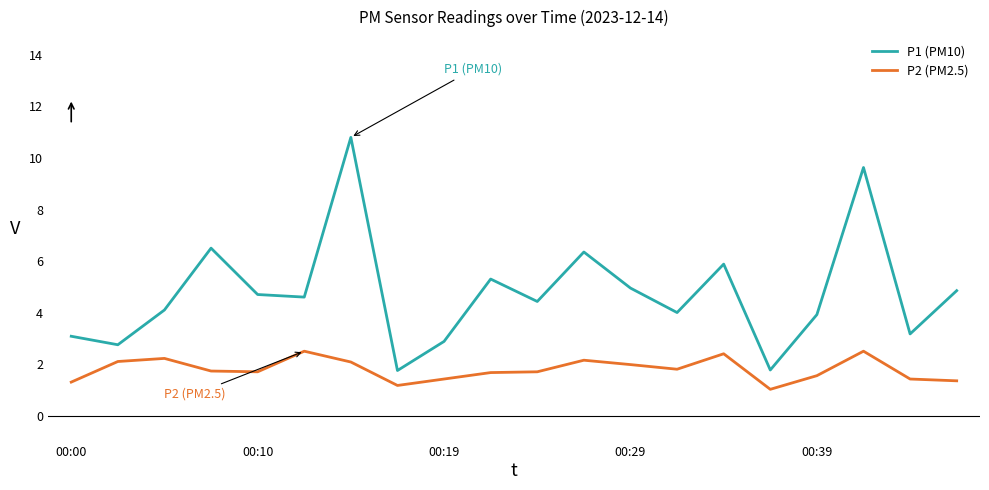

Which series has the largest total across all categories?

P1 (PM10)